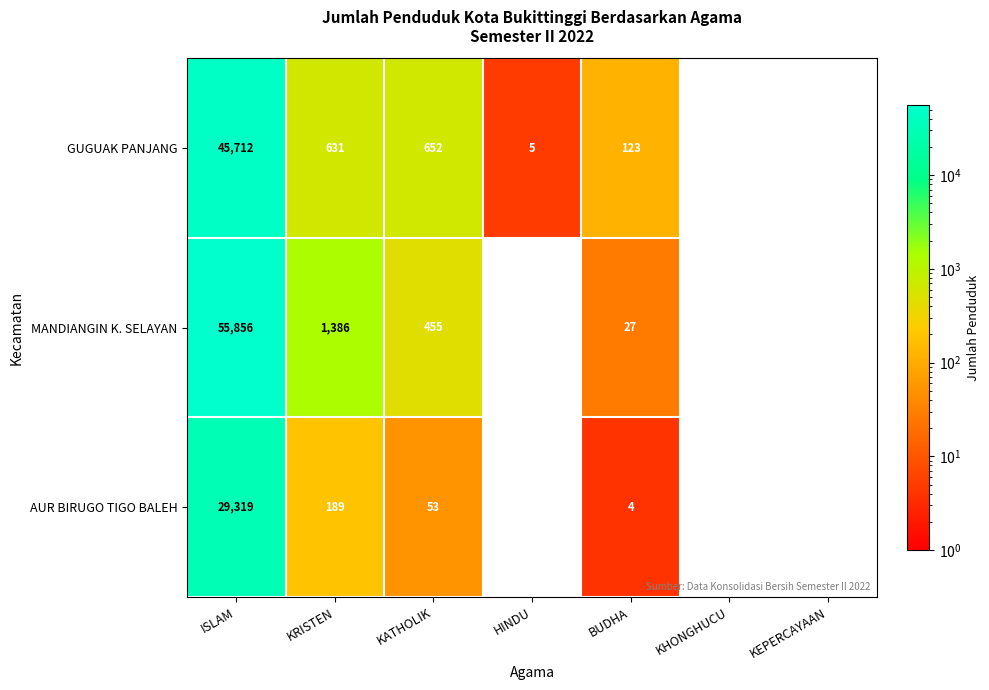

Rank the series by their average value, from highest to lowest.

MANDIANGIN K. SELAYAN, GUGUAK PANJANG, AUR BIRUGO TIGO BALEH